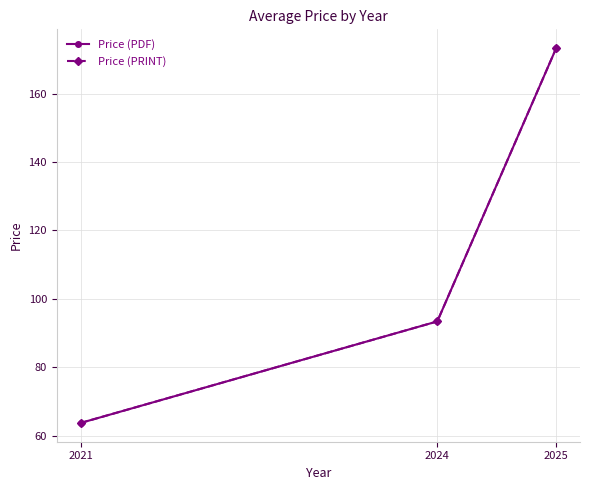

Between 2024 and 2021, which is larger?

2024